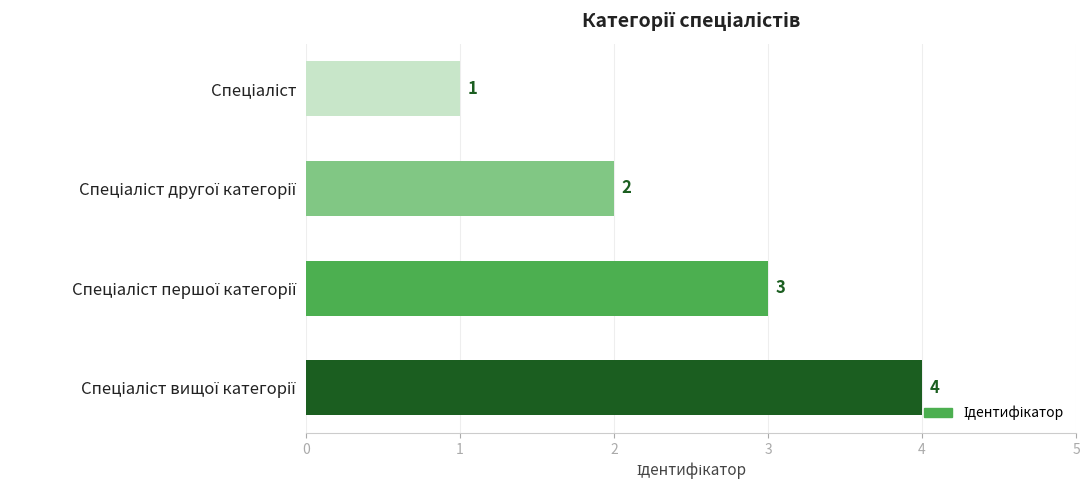

Count the values in the range 2 to 4.

3